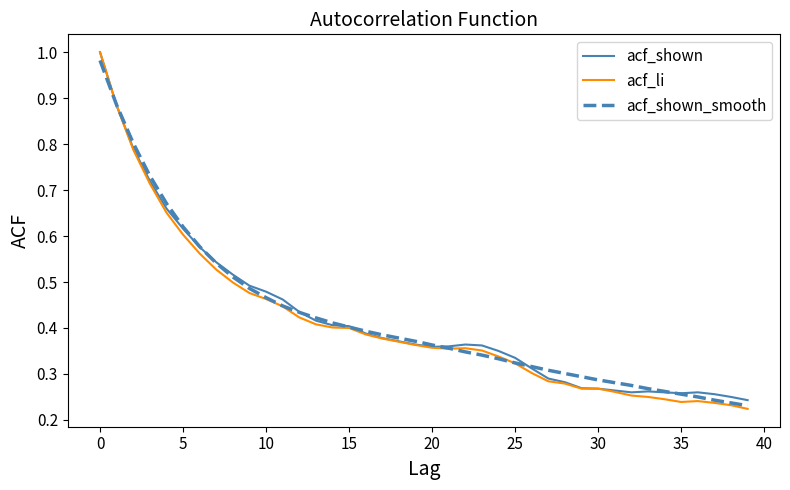

Which series has the largest range (max minus min)?

acf_li